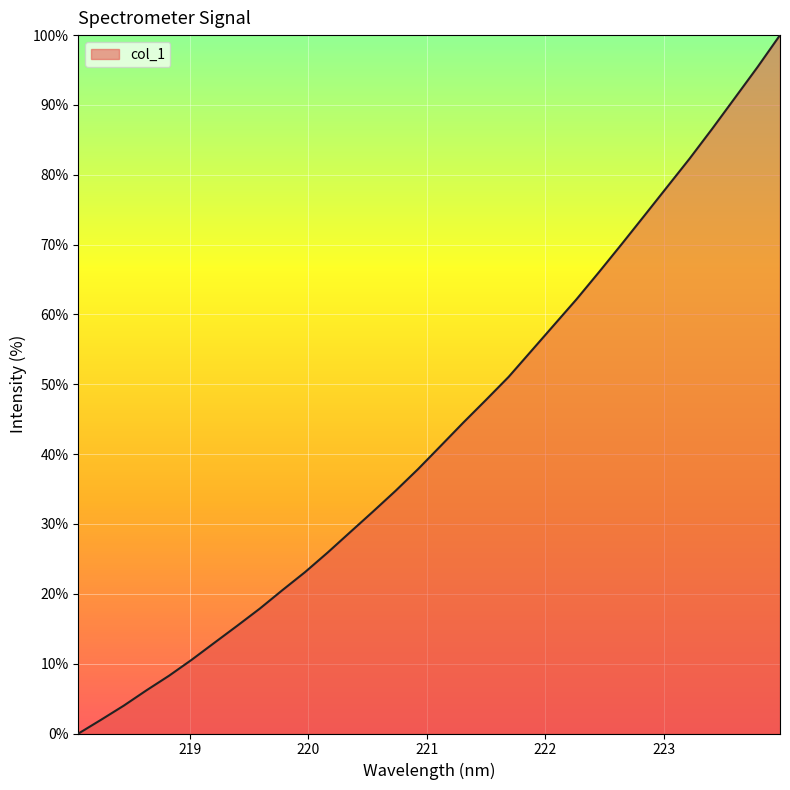

What is the difference between the maximum and minimum values?

100.0